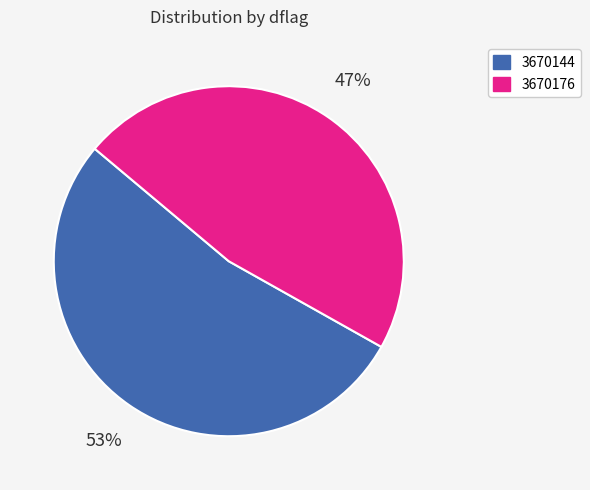

How many segments does this pie chart have?

2